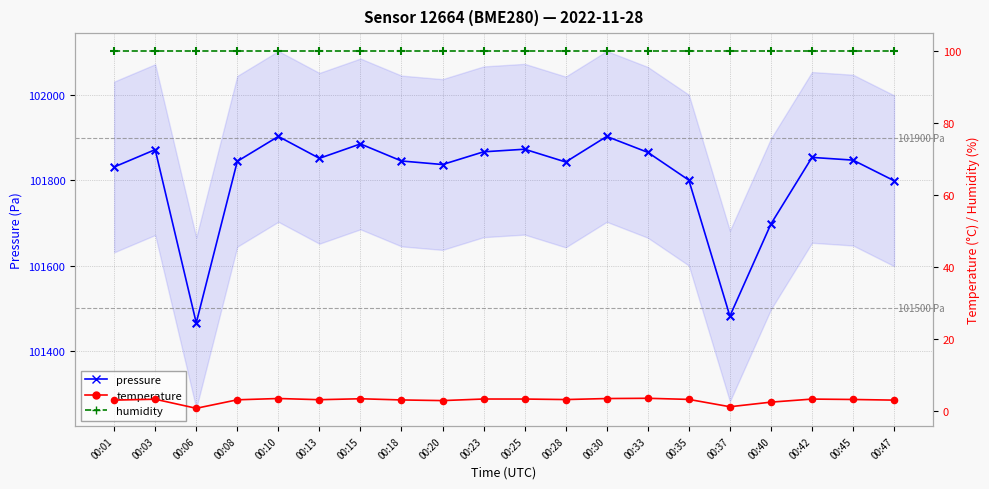

What are all the series names shown in the legend?

pressure, temperature, humidity